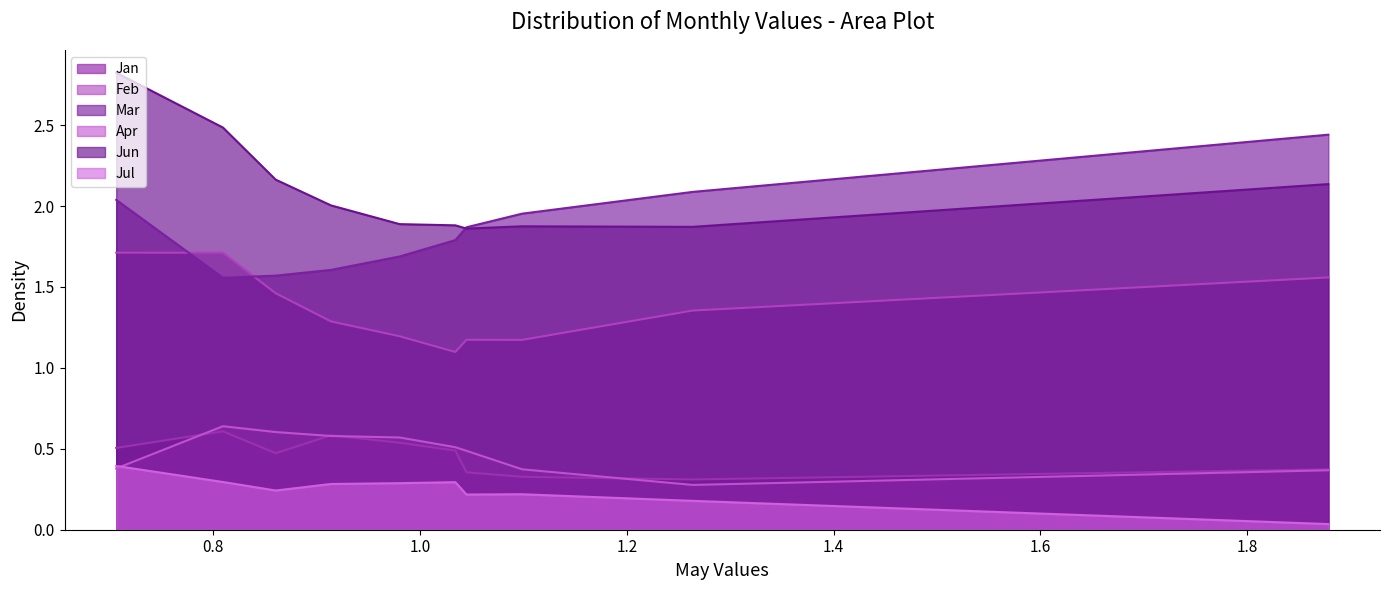

What are all the series names shown in the legend?

Jan, Feb, Mar, Apr, Jun, Jul